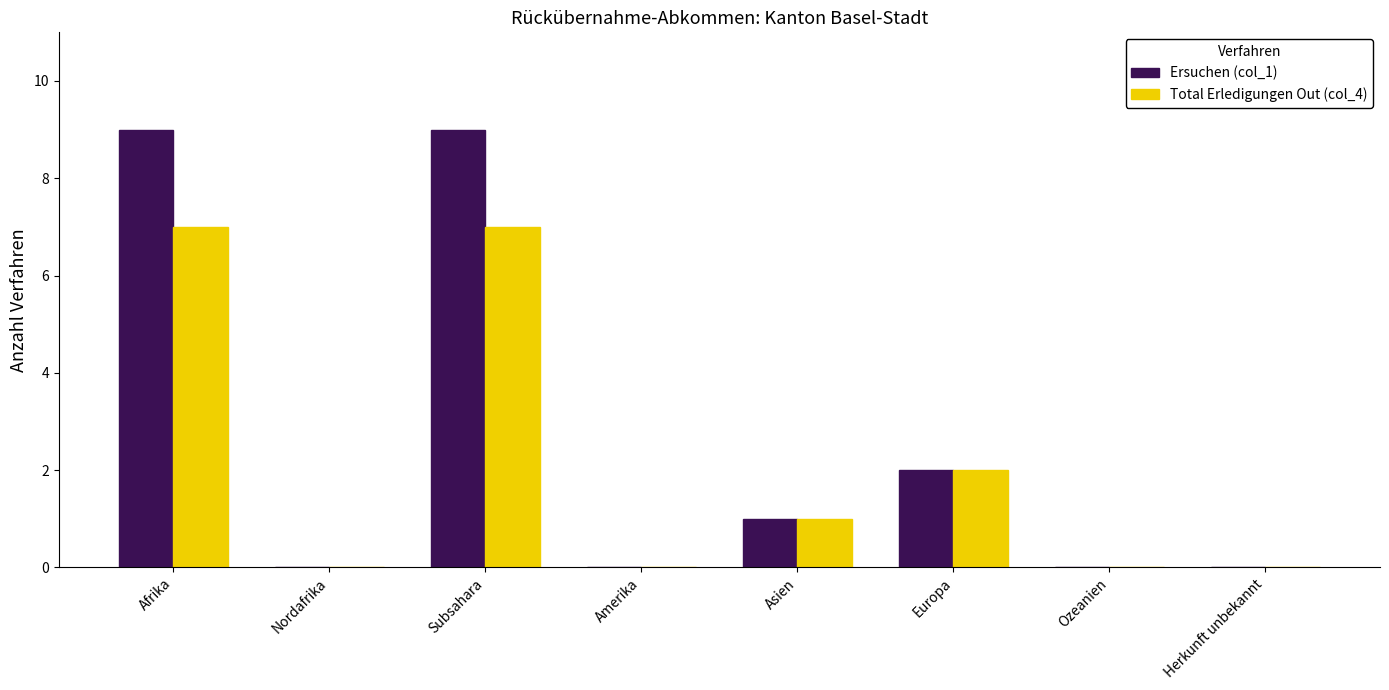

How many groups of bars are there?

8